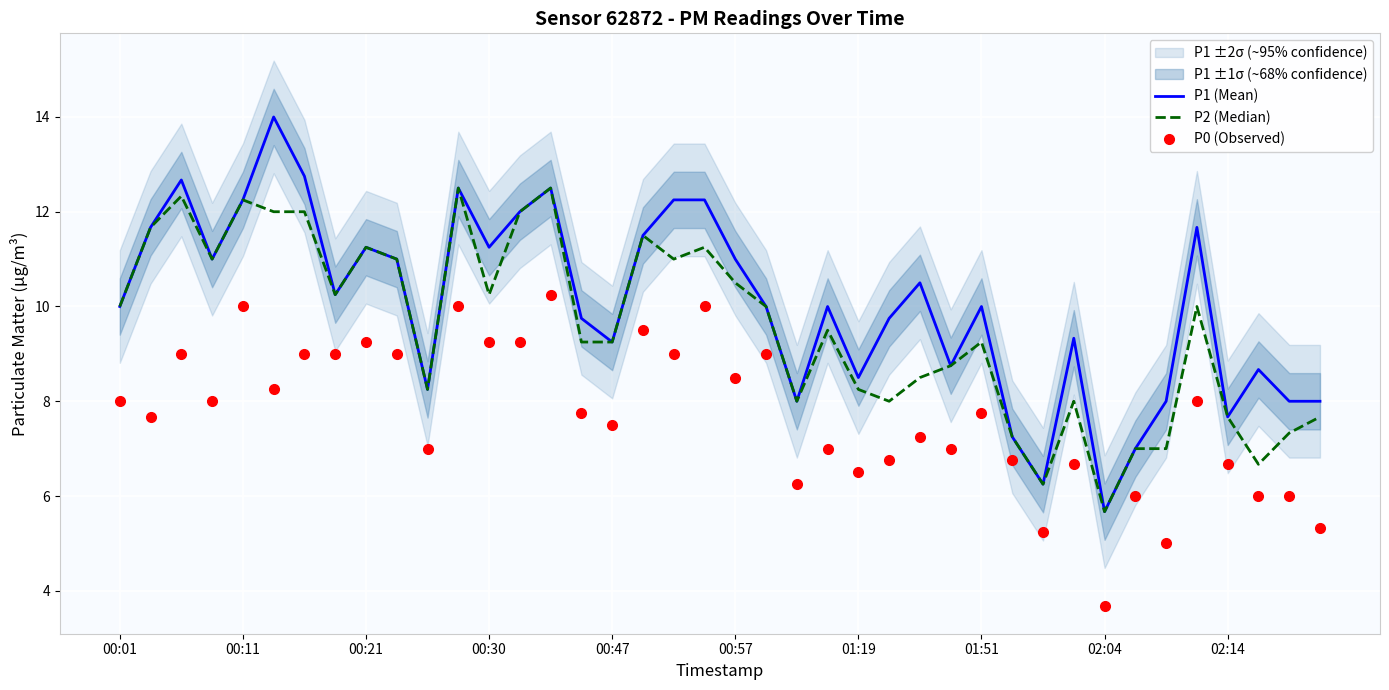

How many interior local peaks does the P0 (Observed) series have?

14